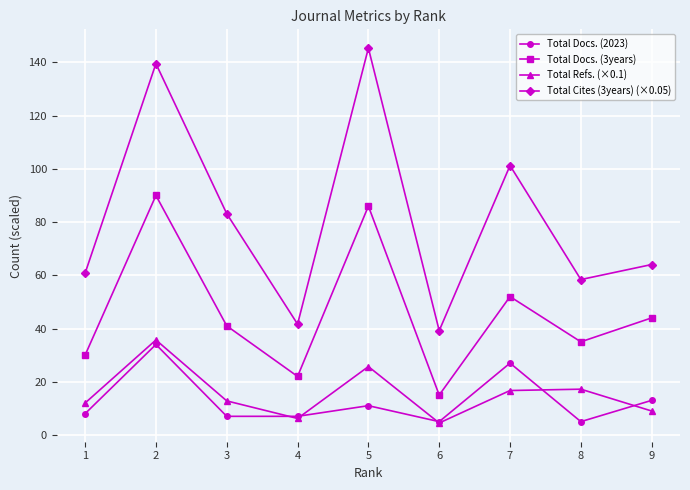

Which series has the largest total across all categories?

Total Cites (3years) (×0.05)